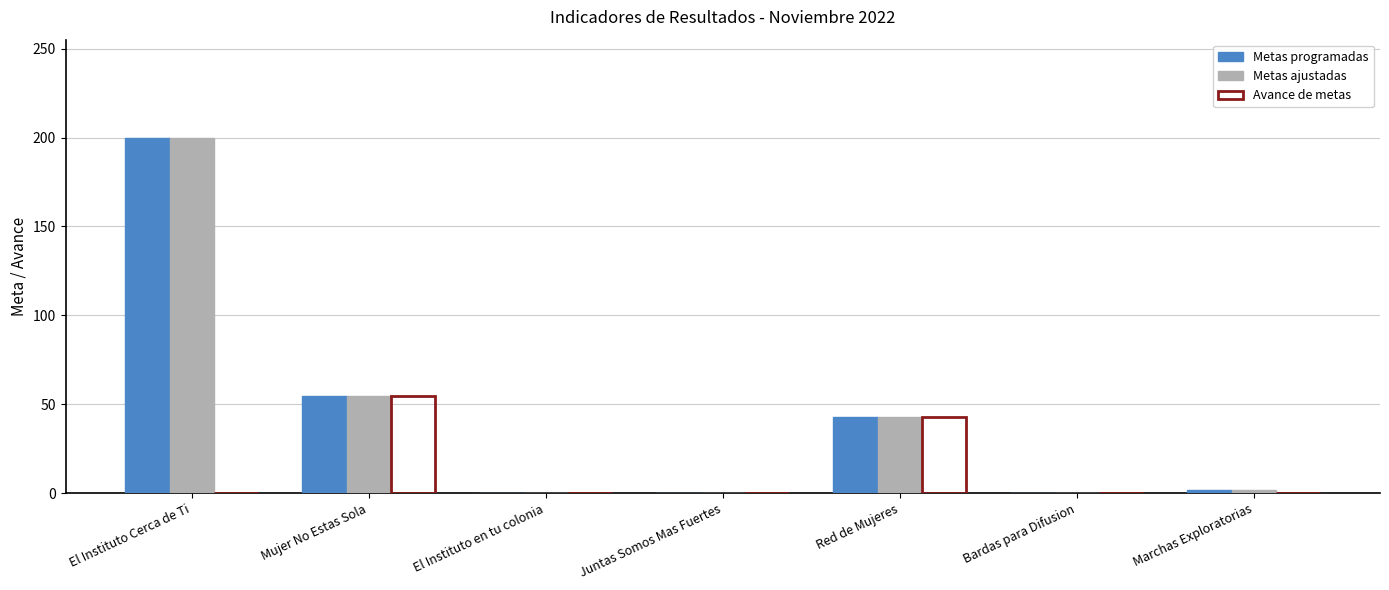

Reading left to right, list all the values displayed in this chart.

Metas programadas: 200	55	0	0	43	0	2
Metas ajustadas: 200	55	0	0	43	0	2
Avance de metas: 0	55	0	0	43	0	0